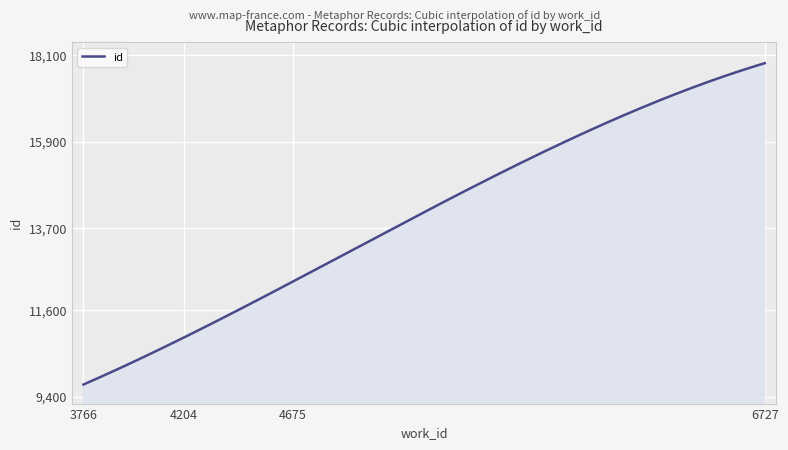

What is the difference between the maximum and minimum values?

8192.0